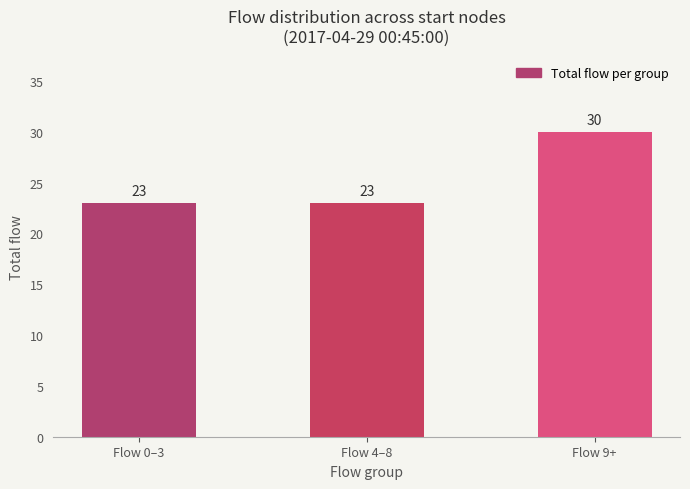

Reading left to right, transcribe all the data shown in this chart.

Flow 0–3=23	Flow 4–8=23	Flow 9+=30